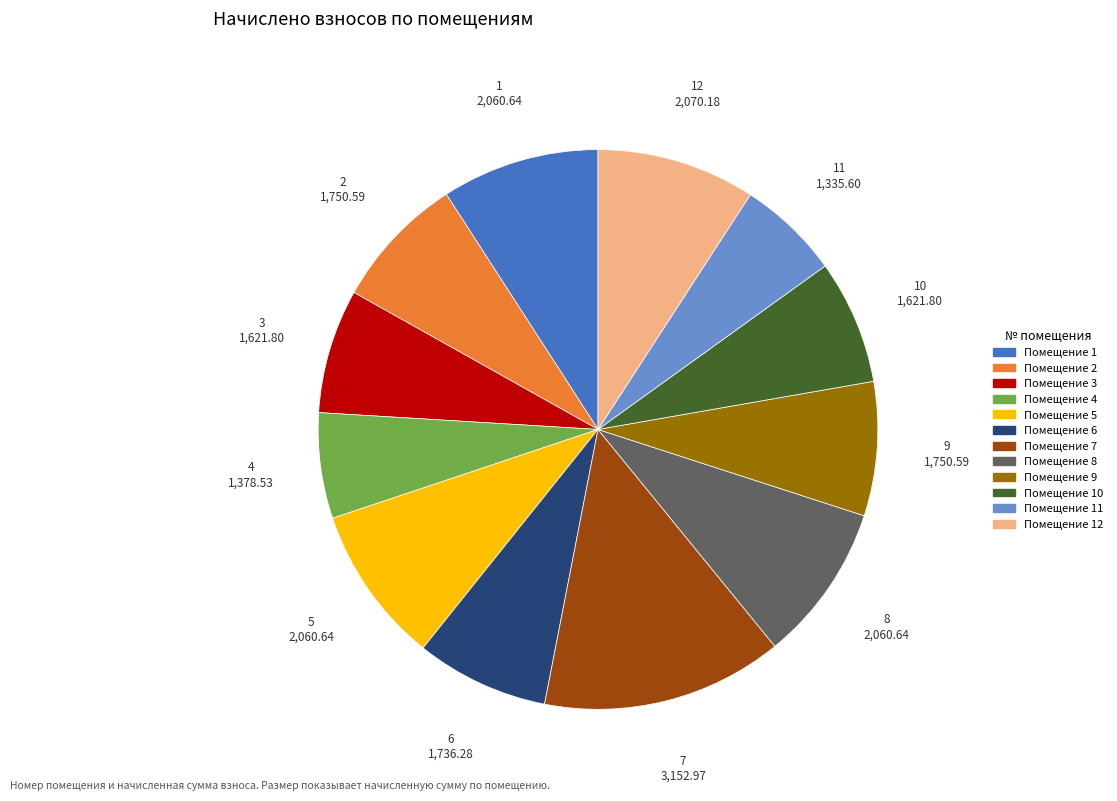

Is there a majority slice in this chart?

No